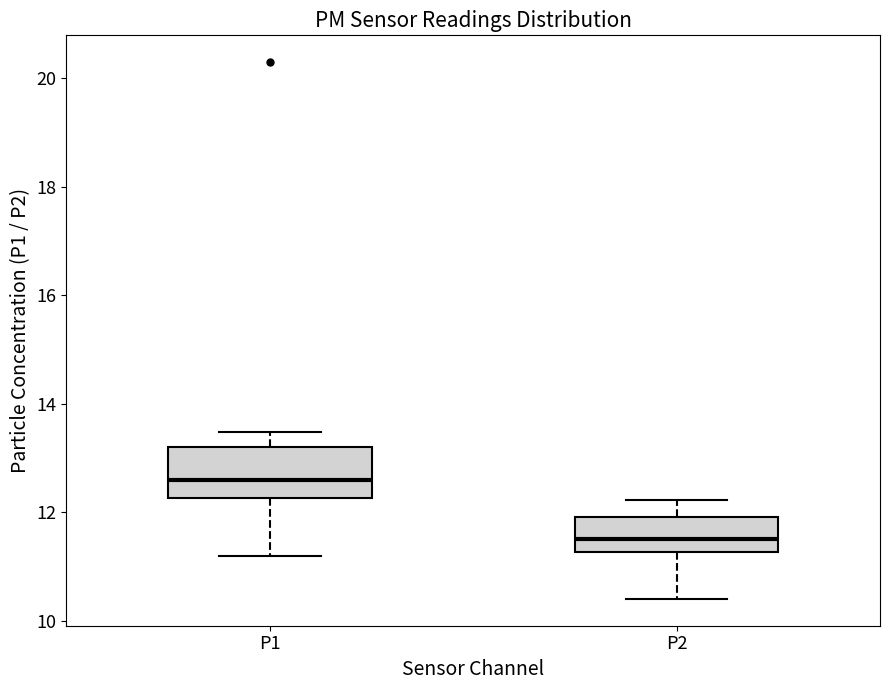

Reading left to right, read every box against the y-axis: the position of its median line, the range the box covers, and the ends of its whiskers. The values are not printed on the chart, so give them approximately, as read against the axis.

P1: median 12.6, box 12.2 to 13.2, whiskers 11.2 to 13.4
P2: median 11.6, box 11.2 to 12.0, whiskers 10.4 to 12.2